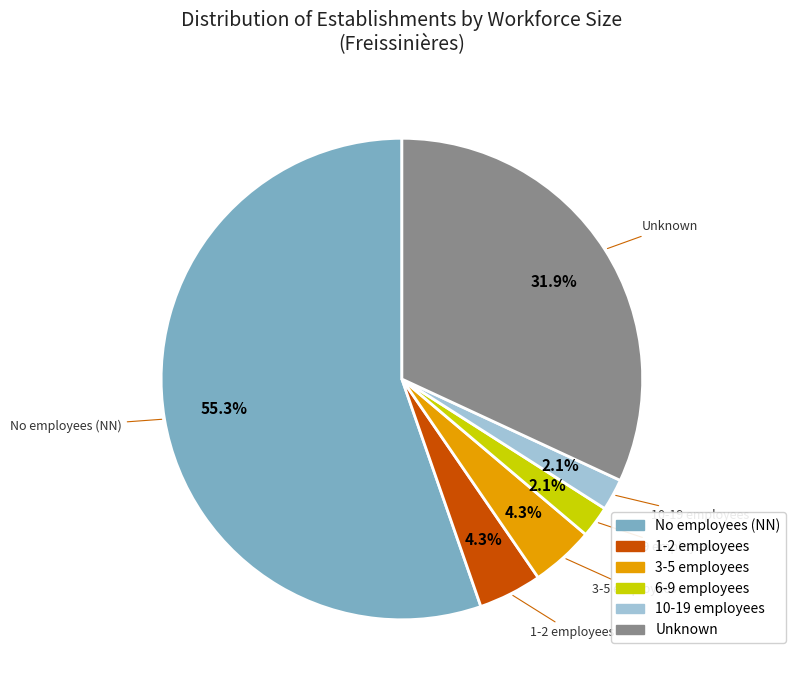

To the nearest percent, what is the average slice percentage?

17%